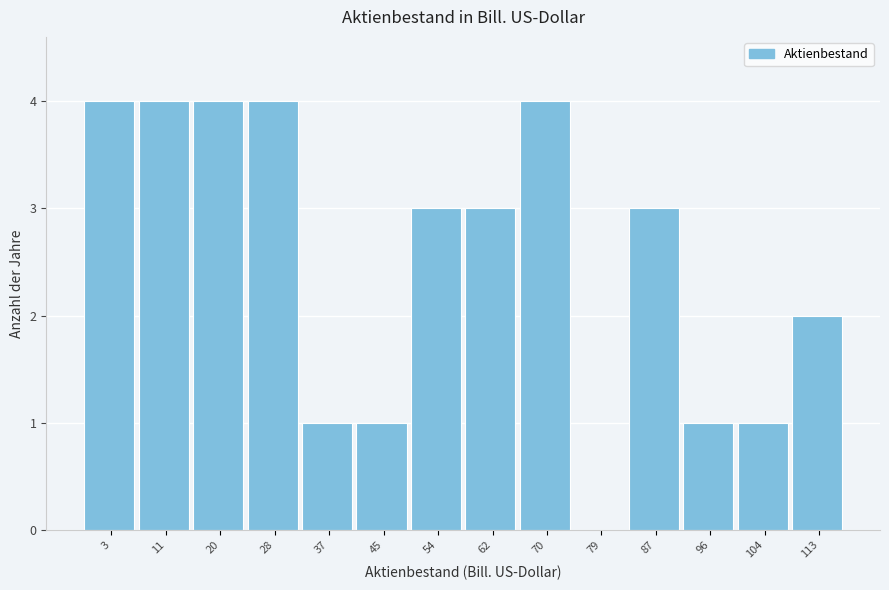

Reading left to right, list all the values displayed in this chart.

3=4	11=4	20=4	28=4	37=1	45=1	54=3	62=3	70=4	79=0	87=3	96=1	104=1	113=2